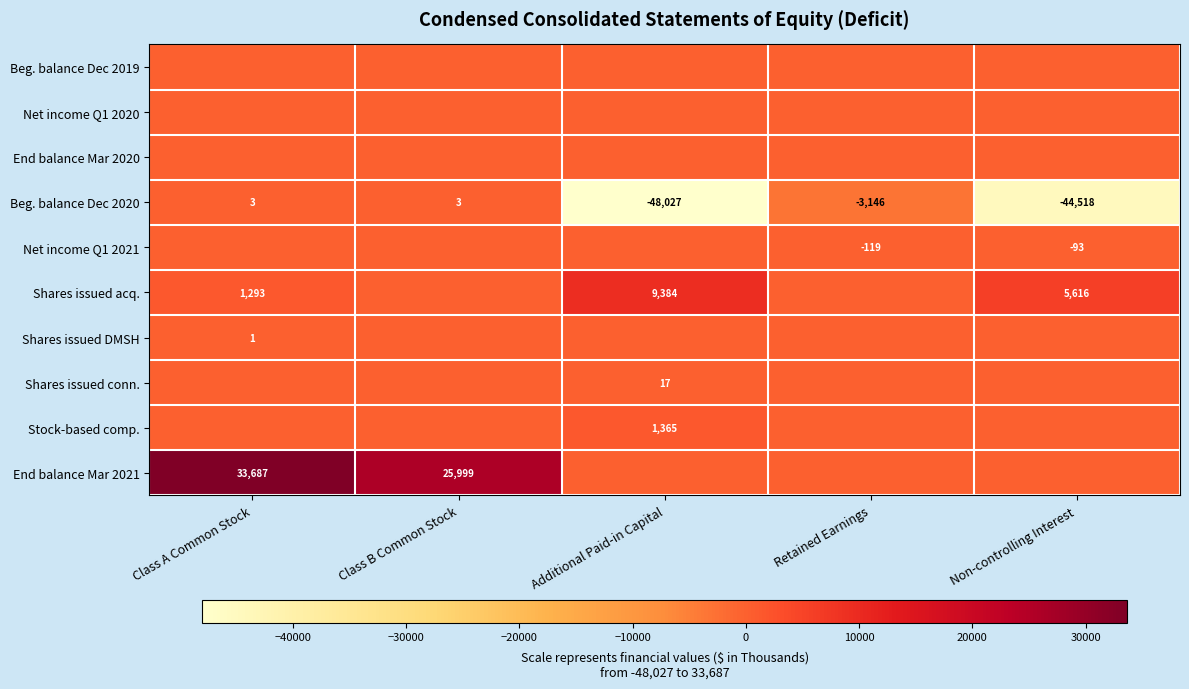

At which category is the sum across all series the highest?

Class A Common Stock